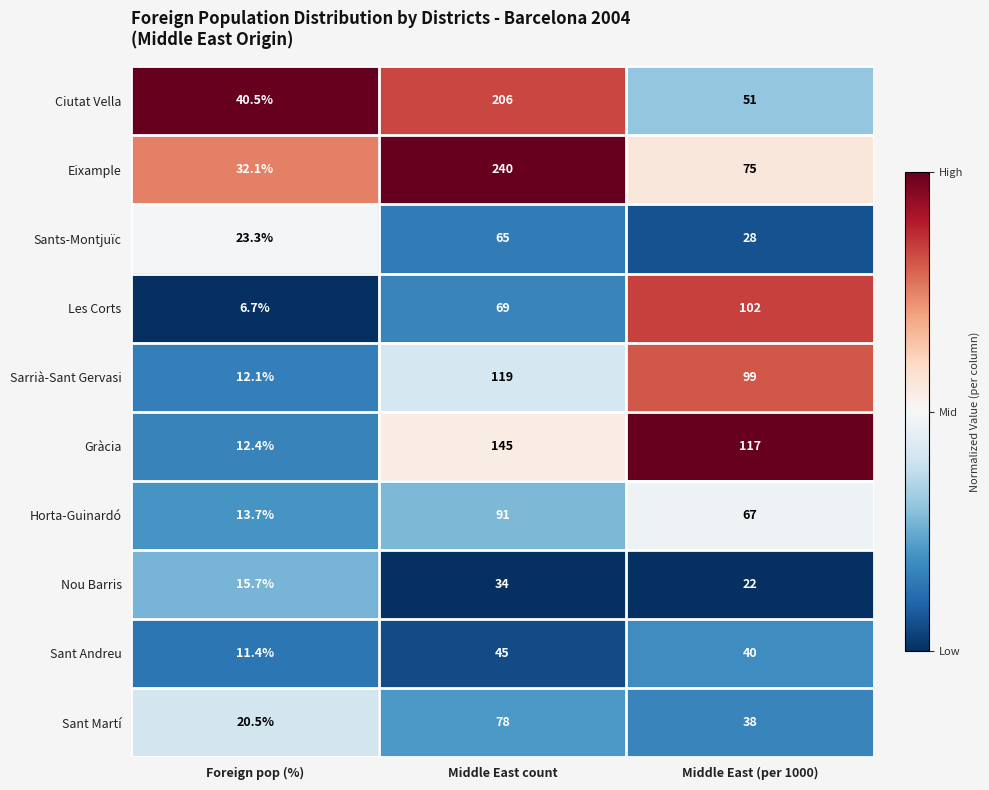

Reading left to right, extract all data points from this chart.

Ciutat Vella: 40.5	206.0	51.0
Eixample: 32.1	240.0	75.0
Sants-Montjuïc: 23.3	65.0	28.0
Les Corts: 6.7	69.0	102.0
Sarrià-Sant Gervasi: 12.1	119.0	99.0
Gràcia: 12.4	145.0	117.0
Horta-Guinardó: 13.7	91.0	67.0
Nou Barris: 15.7	34.0	22.0
Sant Andreu: 11.4	45.0	40.0
Sant Martí: 20.5	78.0	38.0